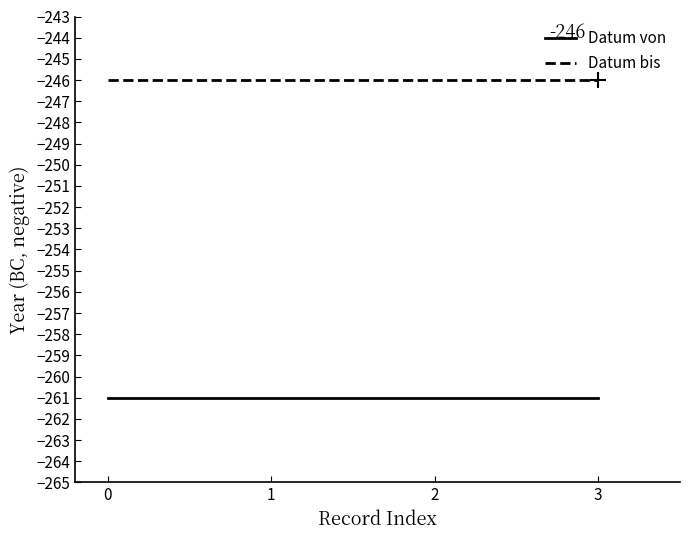

What is the difference between the highest and lowest values at 1?

15